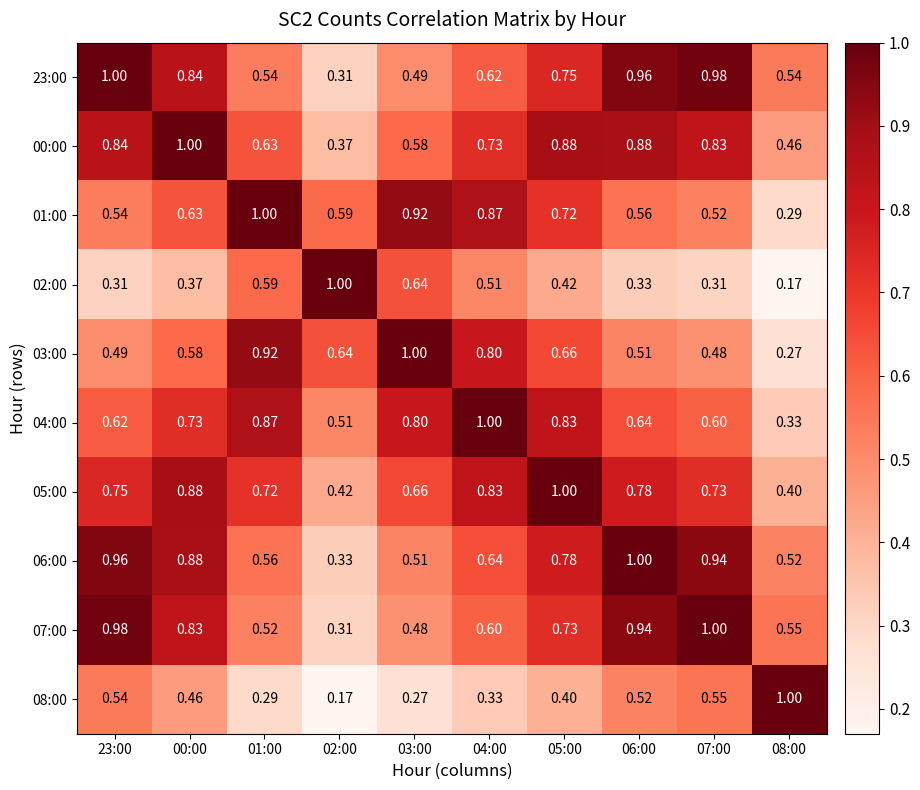

Is the value of 02:00 at 06:00 greater than the value of 08:00 at 02:00?

Yes